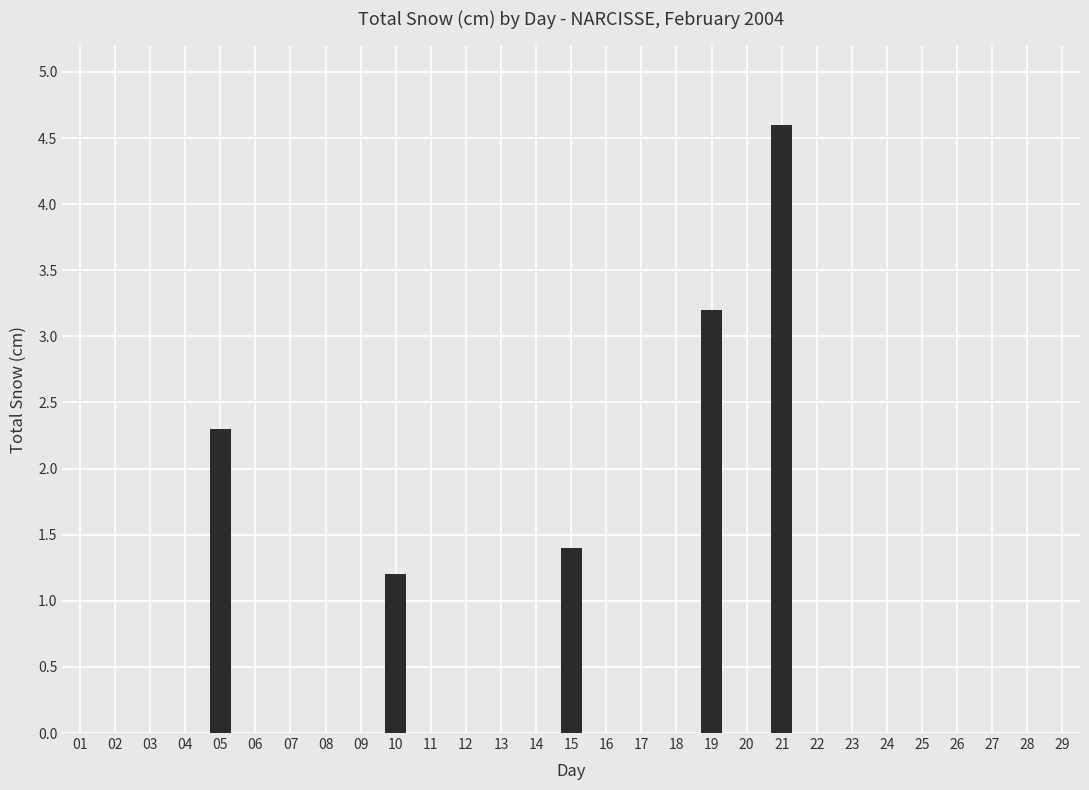

At which label is the value closest to 2?

05